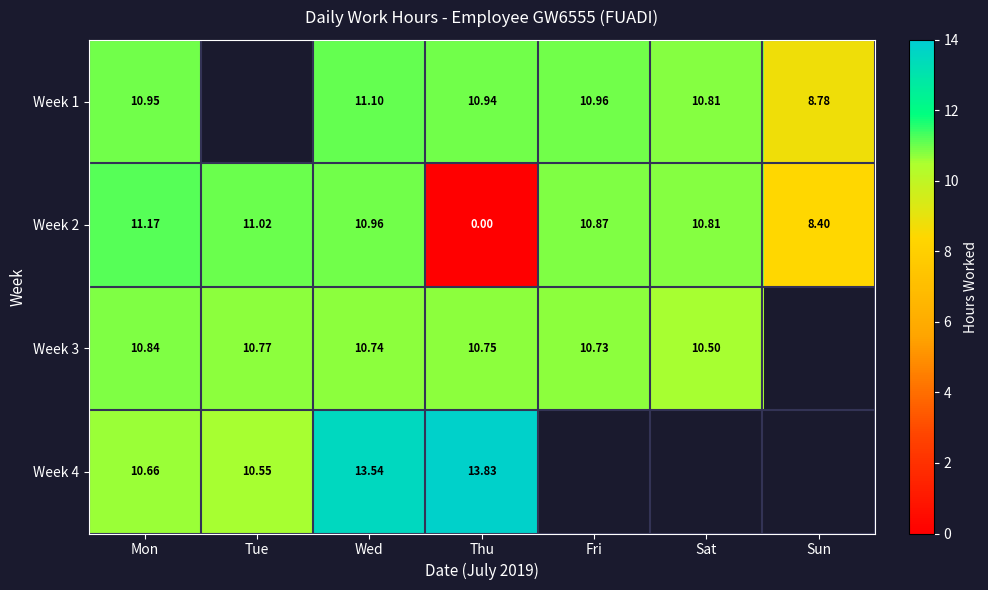

At which label does Week 2 reach its minimum?

Thu